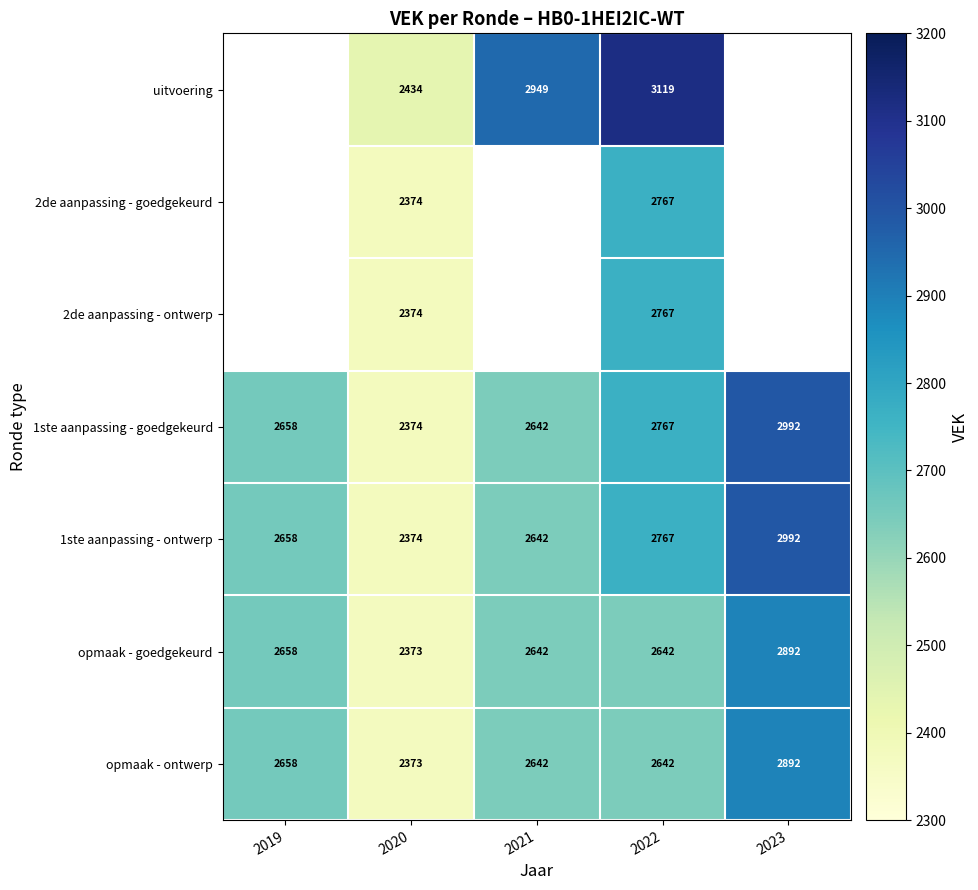

What is the sum of all opmaak - goedgekeurd values?

13207